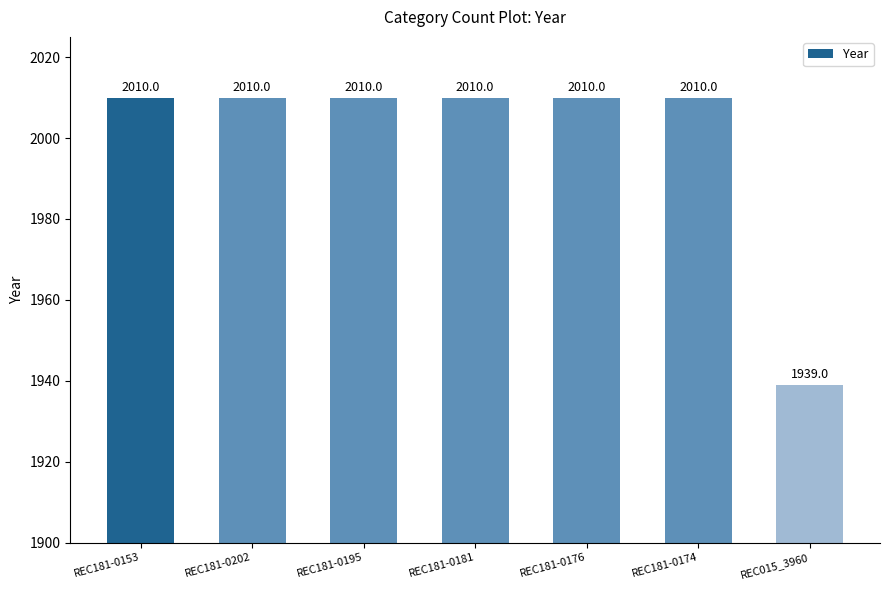

What is the difference between the maximum and minimum values?

71